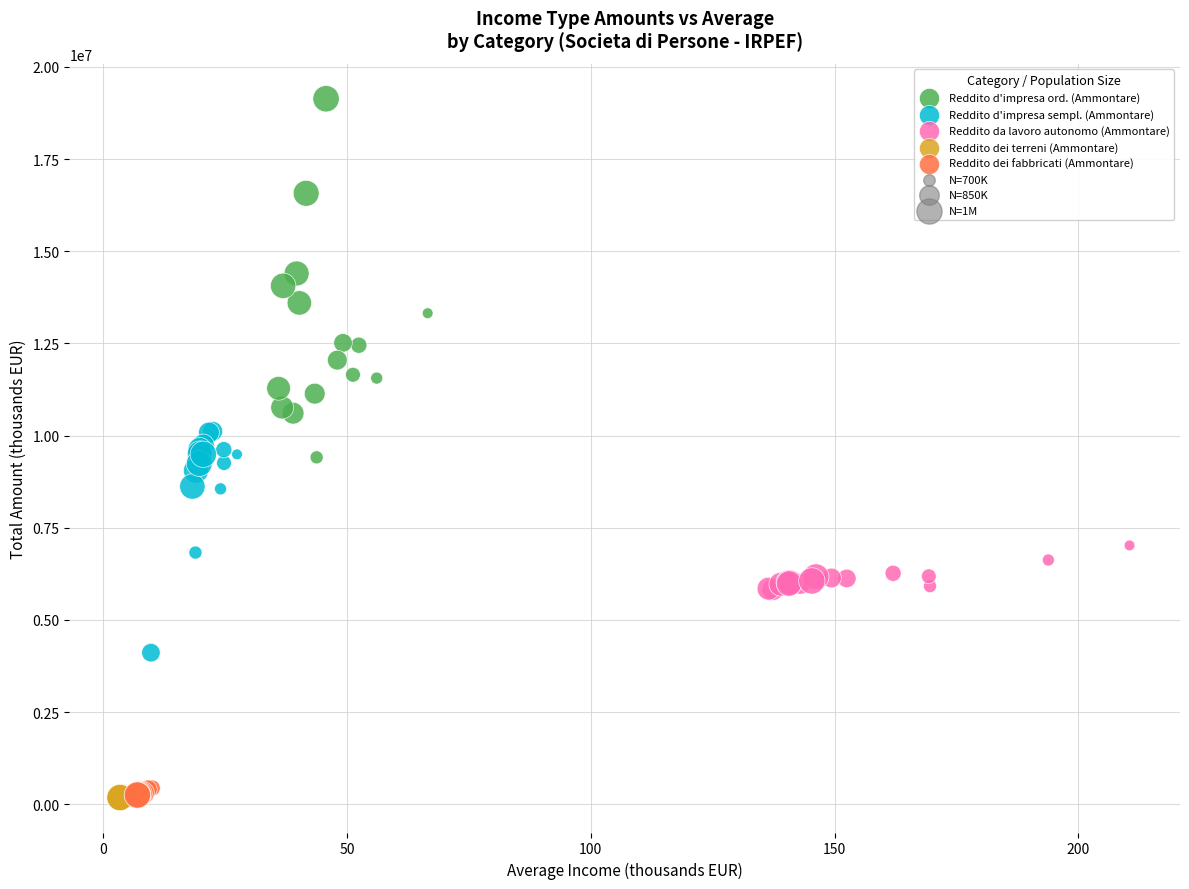

Which series contains the highest Y value?

Reddito d'impresa ord. (Ammontare)